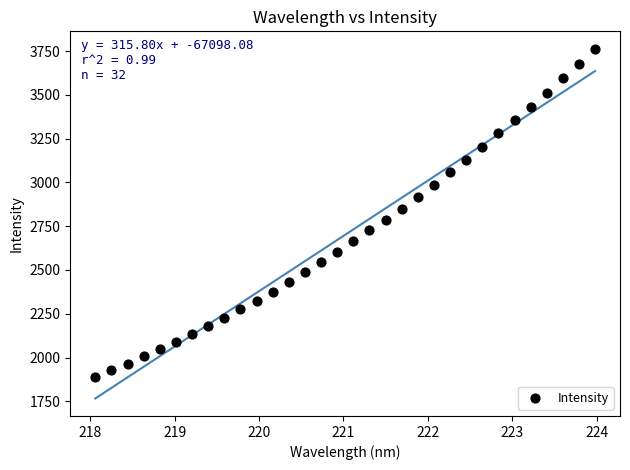

What is the range of X values (max minus min)?

5.9